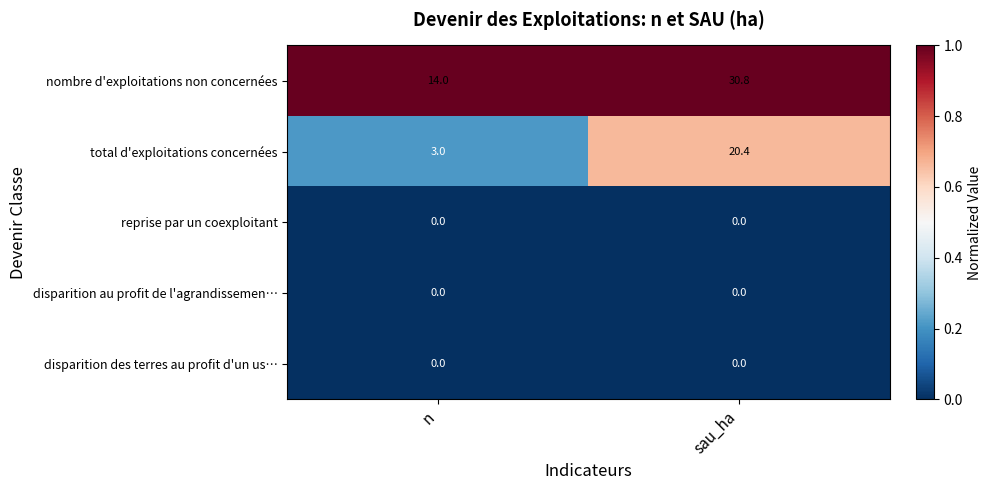

What is the maximum value shown in the chart?

30.8